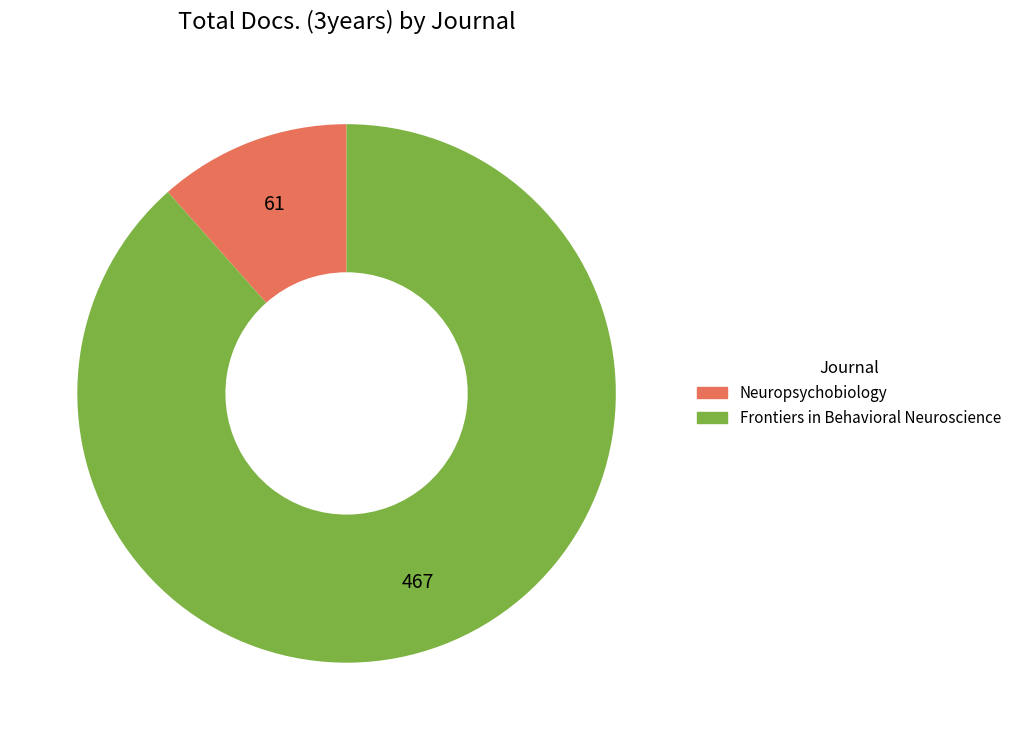

Do Neuropsychobiology and Frontiers in Behavioral Neuroscience together represent more than half of the pie?

Yes